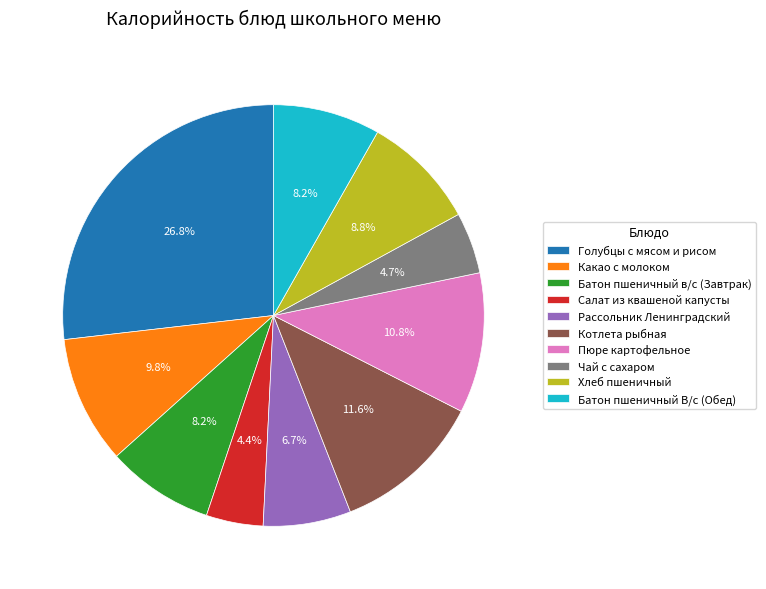

To the nearest percent, what is the combined percentage of Хлеб пшеничный and Чай с сахаром?

14%